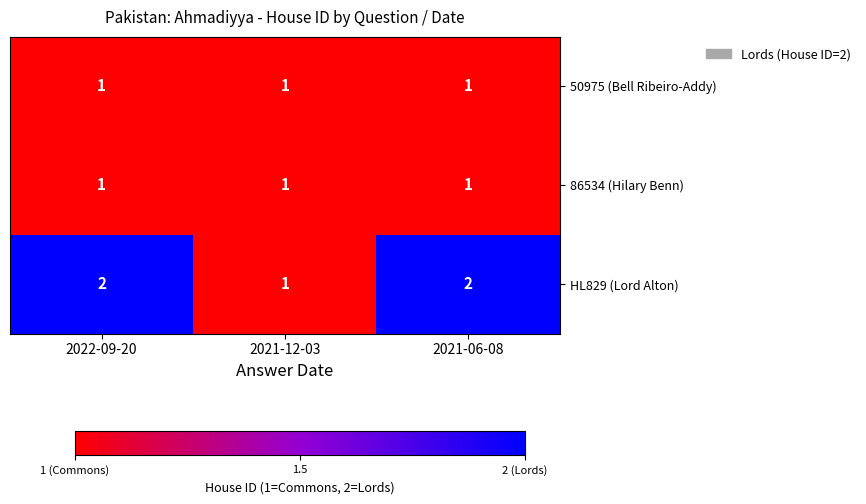

Which series changed the most between 2021-12-03 and 2021-06-08?

HL829 (Lord Alton)